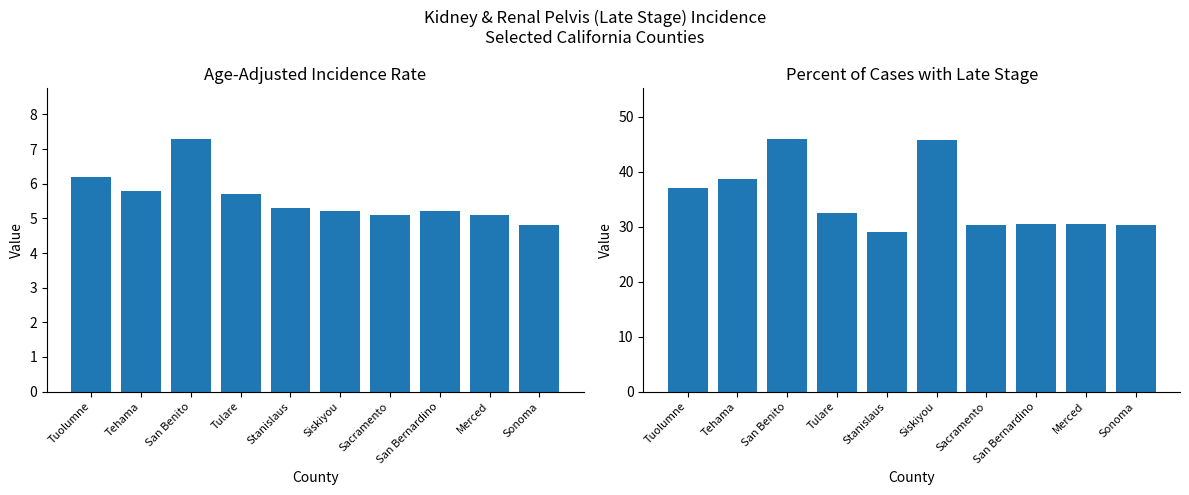

Count the number of categories in the chart.

10